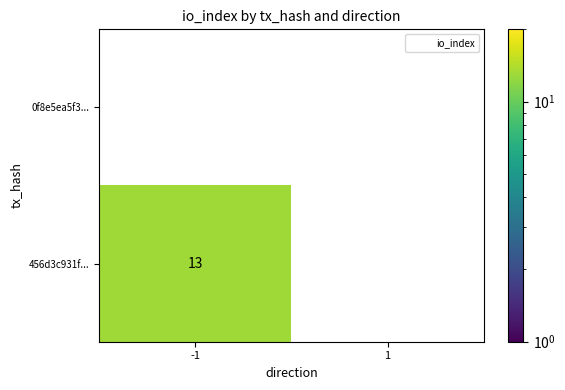

Rank the series by their maximum value, from highest to lowest.

456d3c931f..., 0f8e5ea5f3...